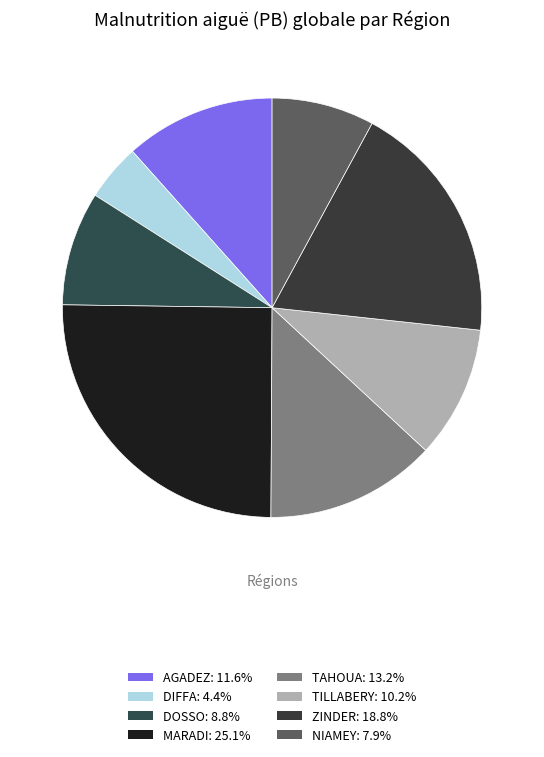

Does MARADI represent more than half of the total?

No